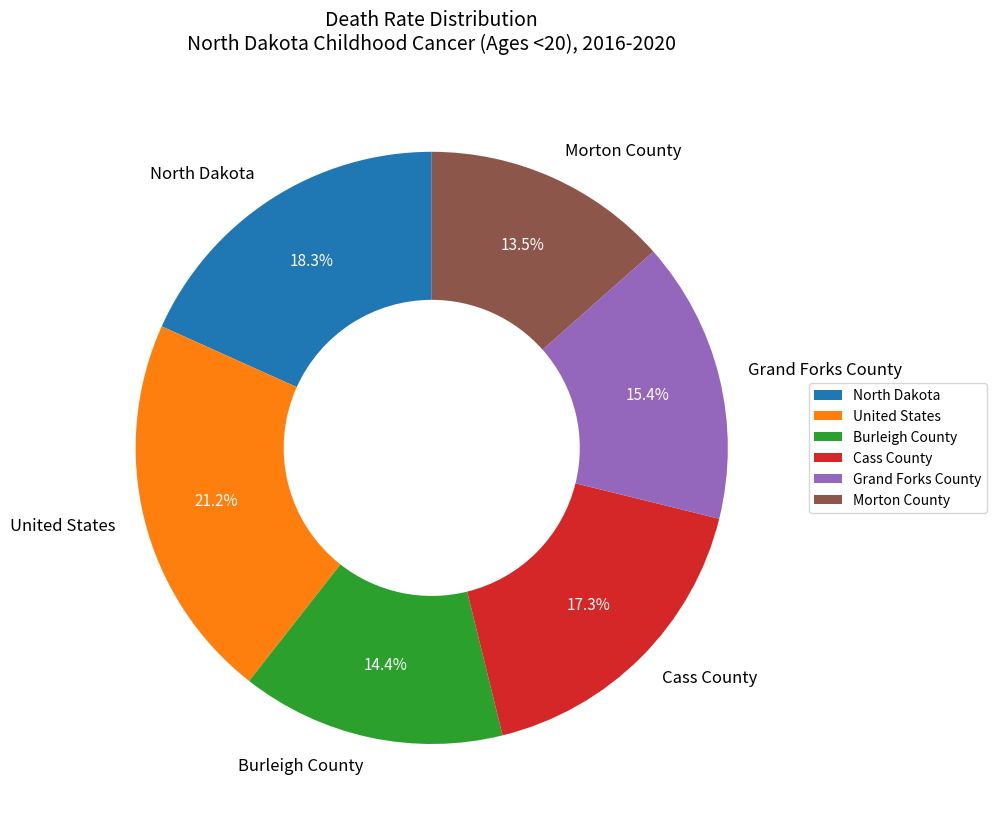

Which has a higher value, Burleigh County or North Dakota?

North Dakota